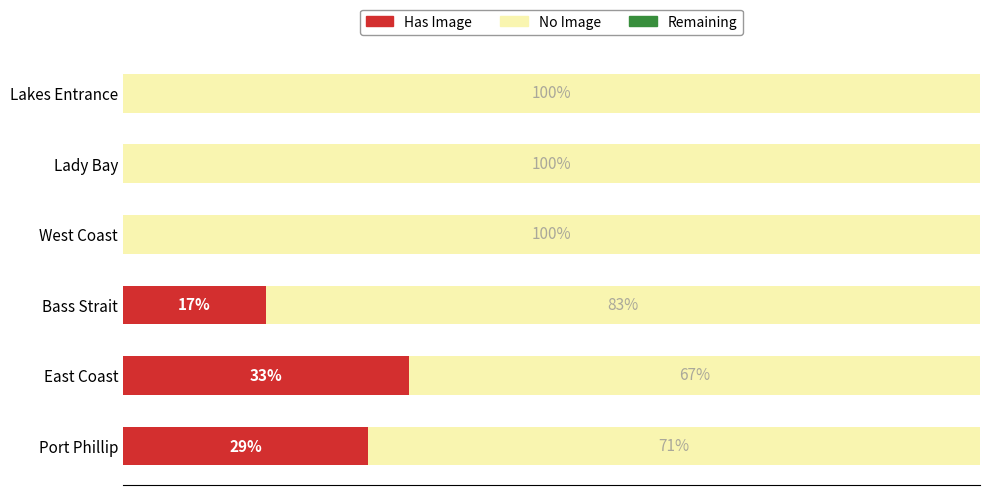

Where is Has Image nearest to the value 16?

Bass Strait